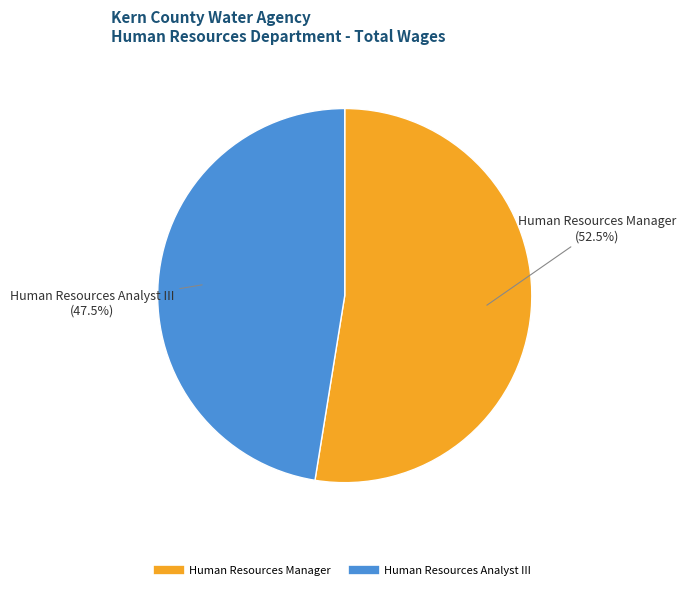

Which slice is the smallest?

Human Resources Analyst III